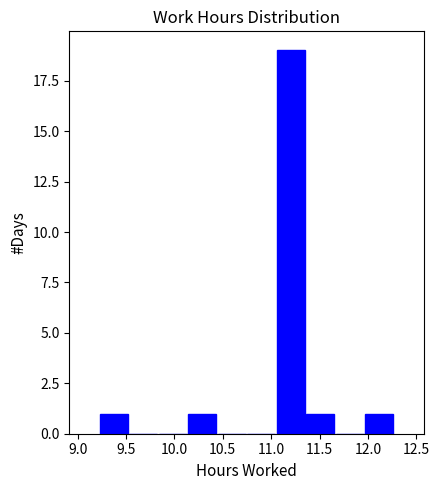

Reading left to right, transcribe this chart: for each bar, give the range it covers on the x-axis and its height. Neither the bar edges nor the heights are printed on the chart, so give them approximately, as read against the axes.

9.220 to 9.525: 1
9.525 to 9.830: 0
9.830 to 10.135: 0
10.135 to 10.440: 1
10.440 to 10.745: 0
10.745 to 11.050: 0
11.050 to 11.355: 19
11.355 to 11.660: 1
11.660 to 11.965: 0
11.965 to 12.270: 1